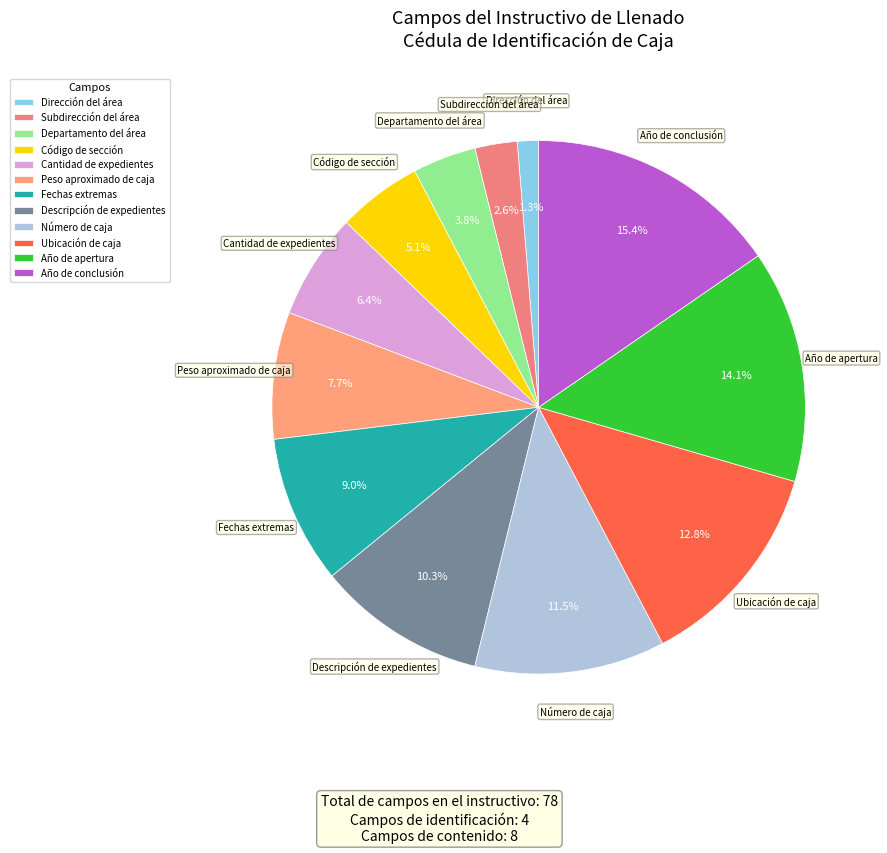

To the nearest percent, what portion does Descripción de expedientes represent?

10%